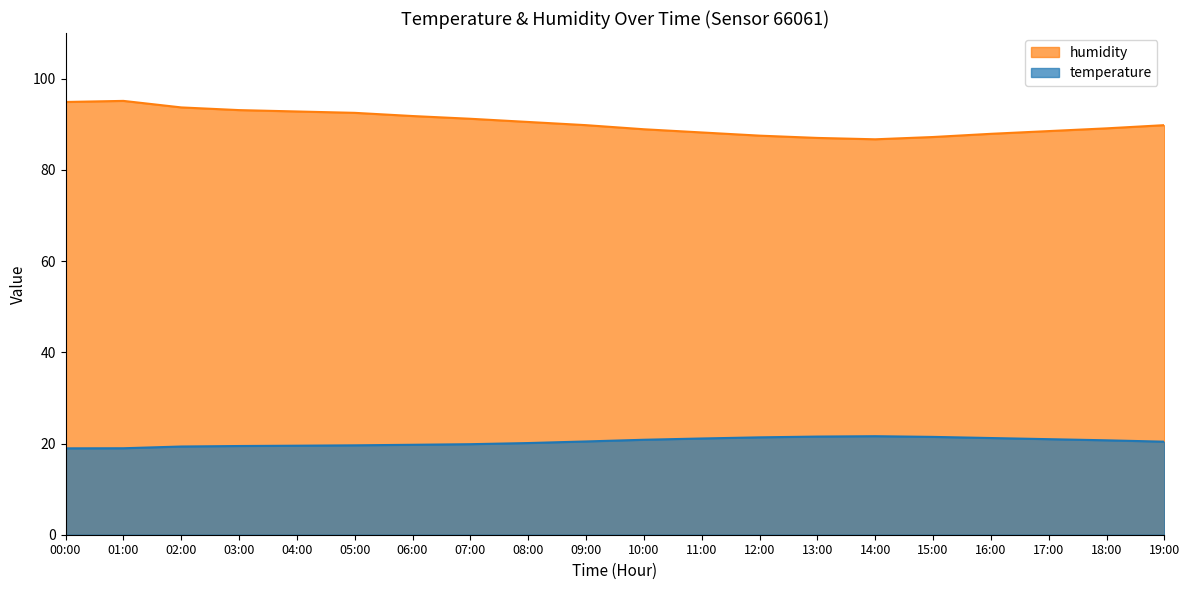

Read the temperature value at 03:00.

19.4